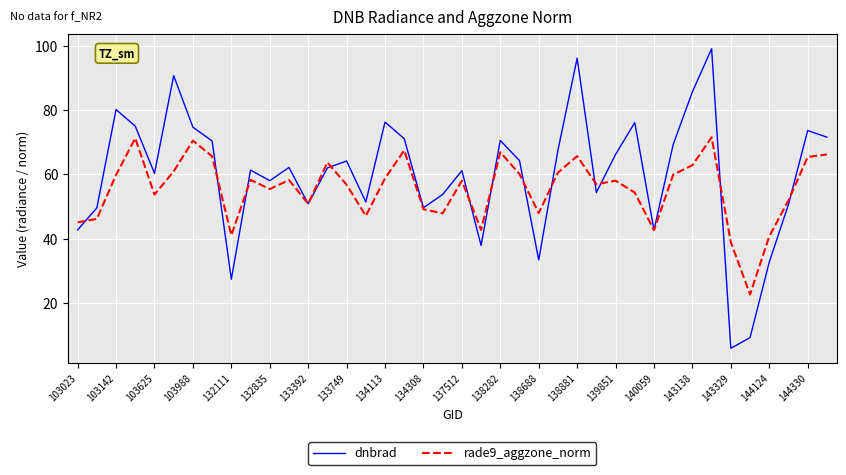

Which series has the widest spread of values?

dnbrad